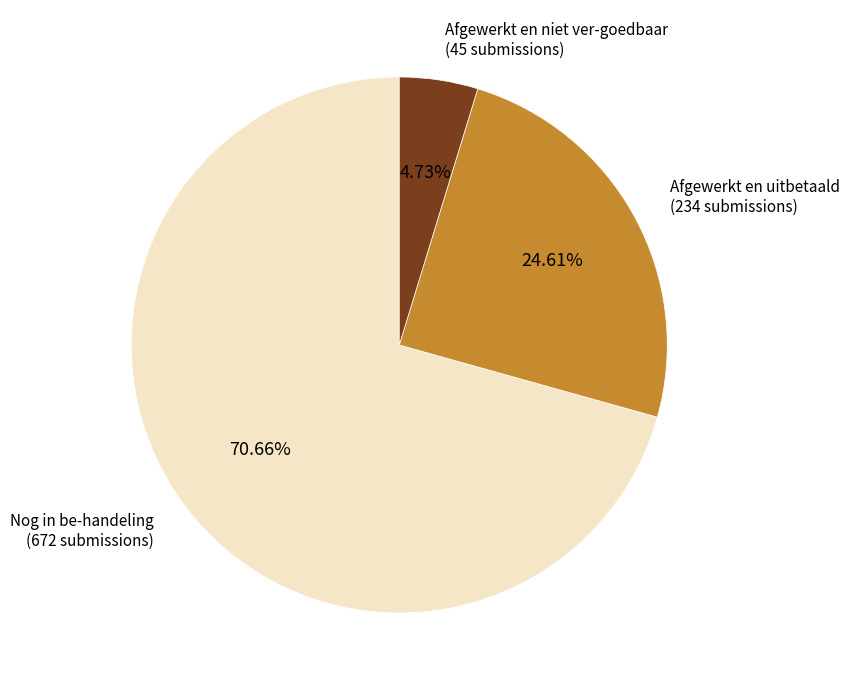

Count the number of slices in the pie.

3